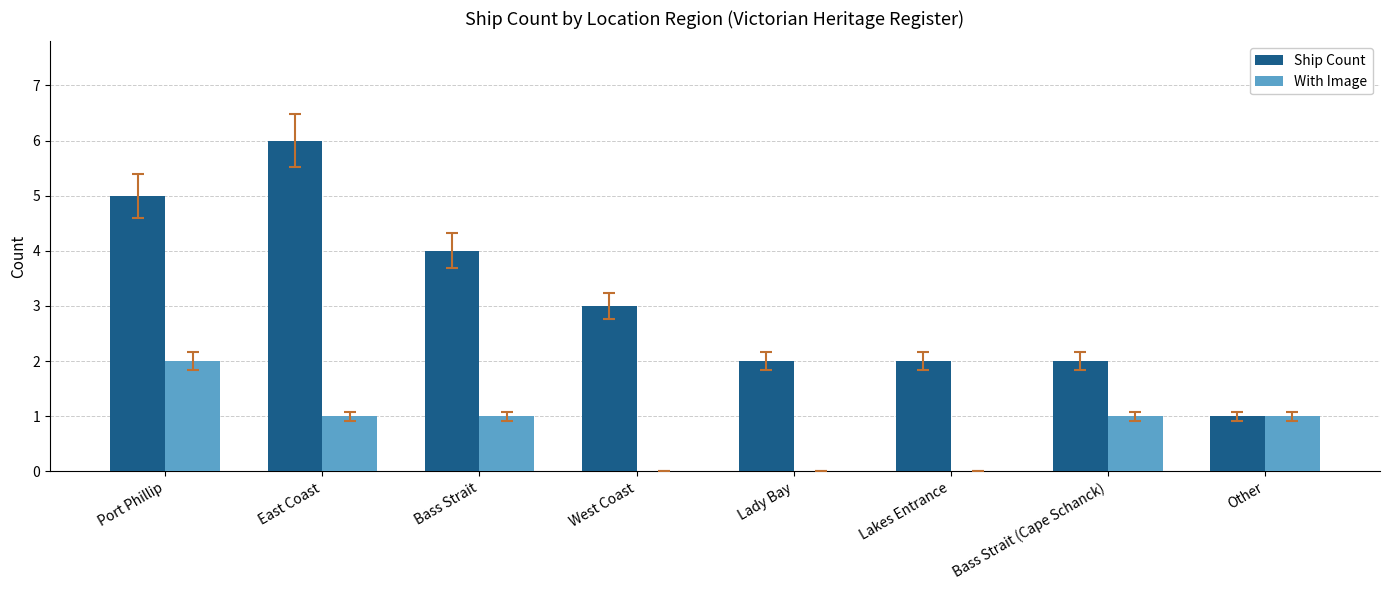

Are the bars grouped side by side (vs. stacked)?

Yes